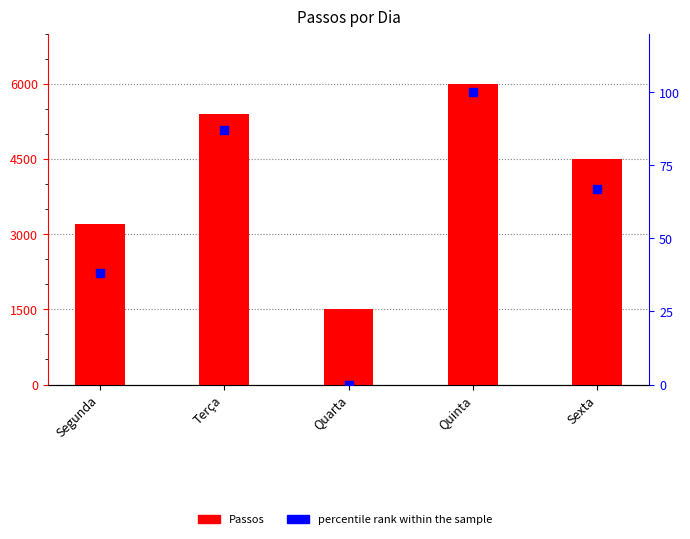

At how many categories does at least one series exceed 5387?

2